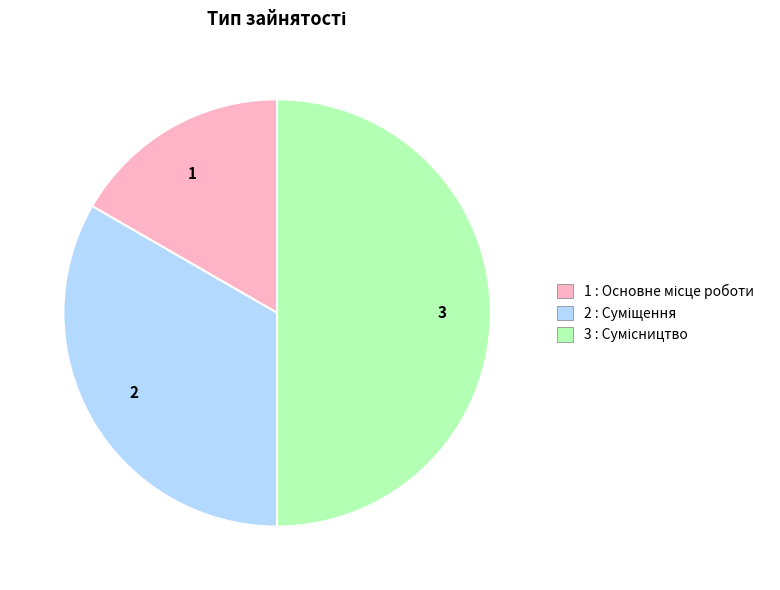

Rank the categories by value from highest to lowest.

3, 2, 1